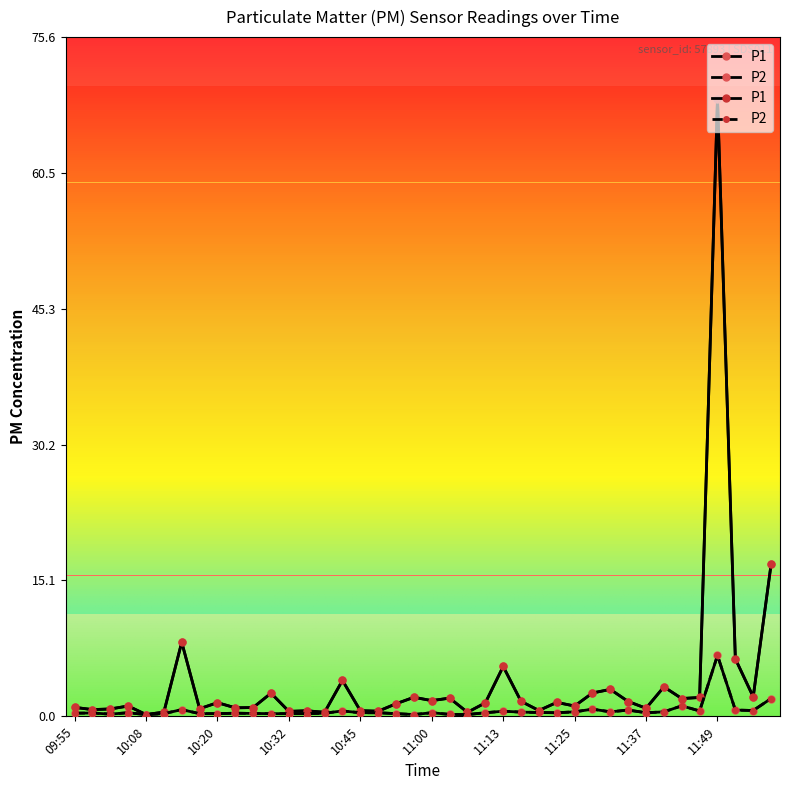

What are all the series names shown in the legend?

P1, P2